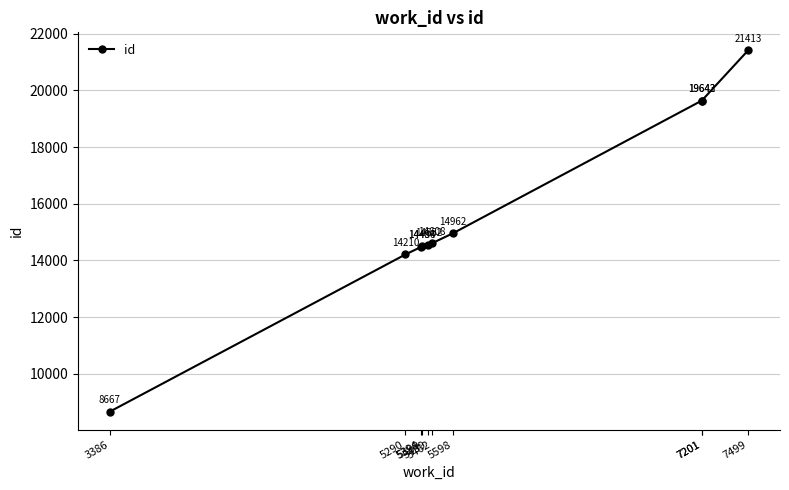

The chart shows a value of 14552 at 5439. True or false?

True